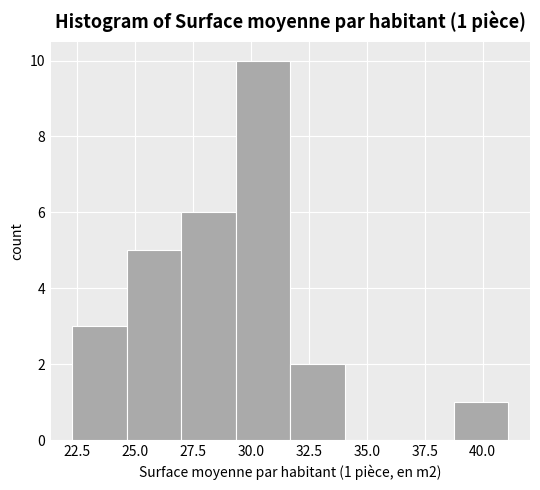

Over which range of the x-axis is the bar tallest?

29.5 to 31.5